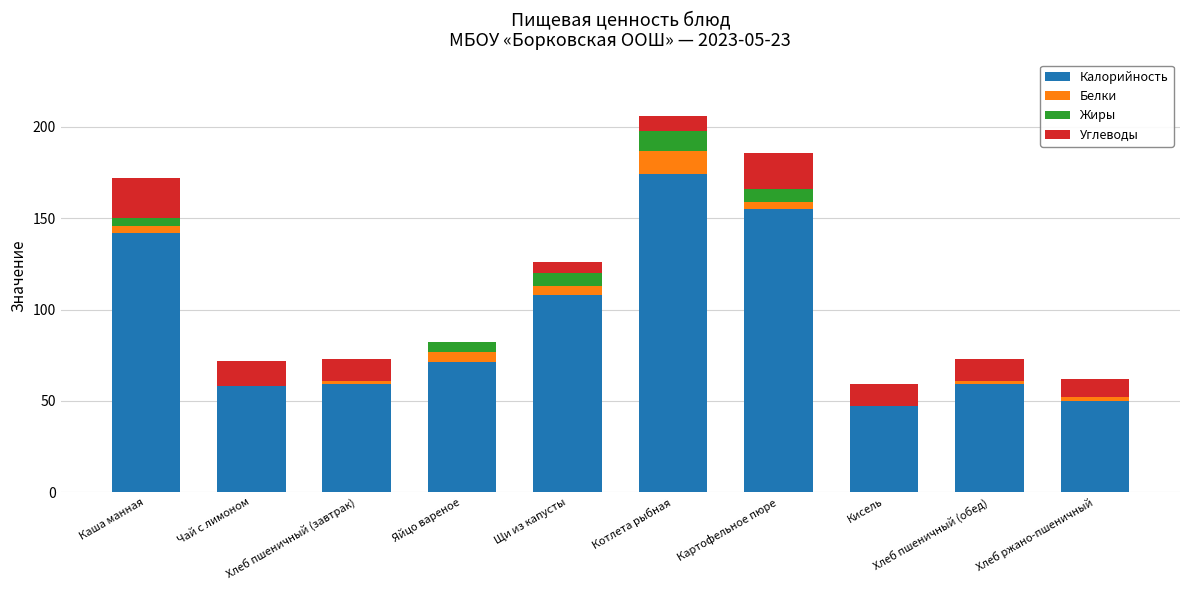

What is the sum of all Калорийность values?

923